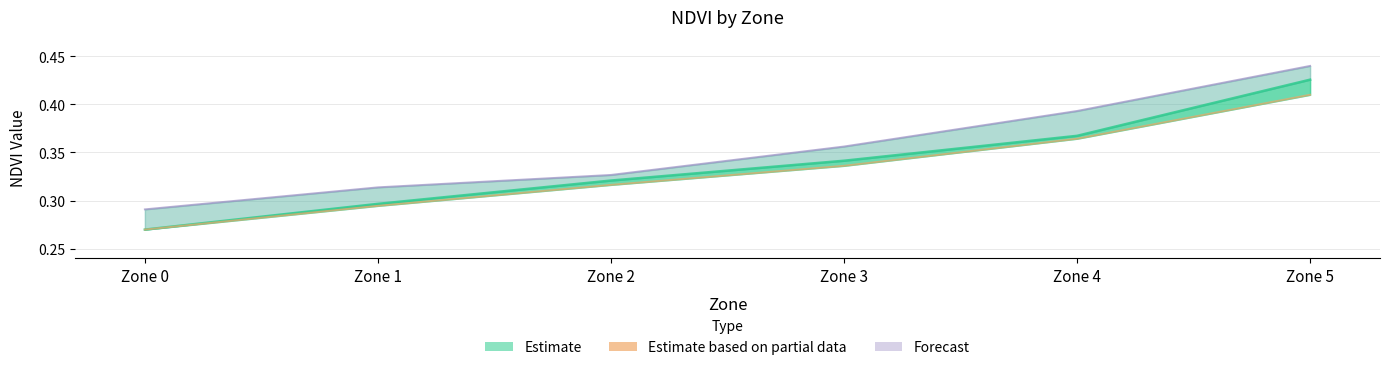

What is the sum of the Mean NDVI values at Zone 1 and Zone 0?

0.6